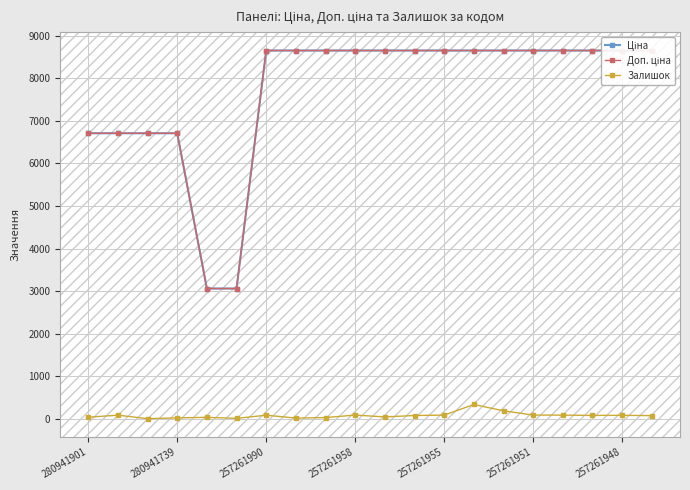

The Залишок series shows 84 at 257261951. True or false?

True